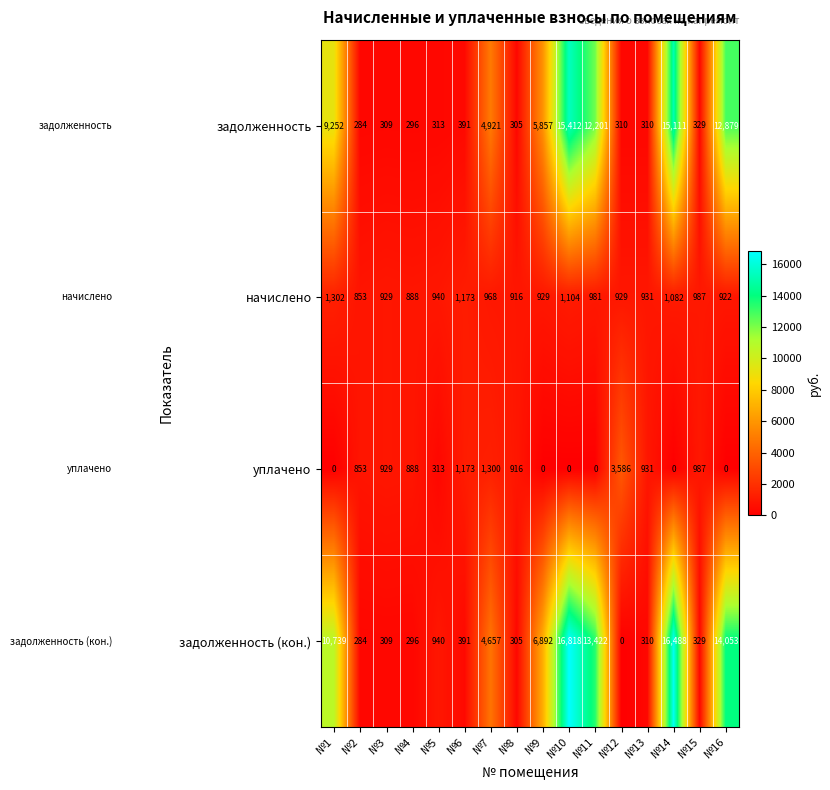

How many series are shown in this chart?

4